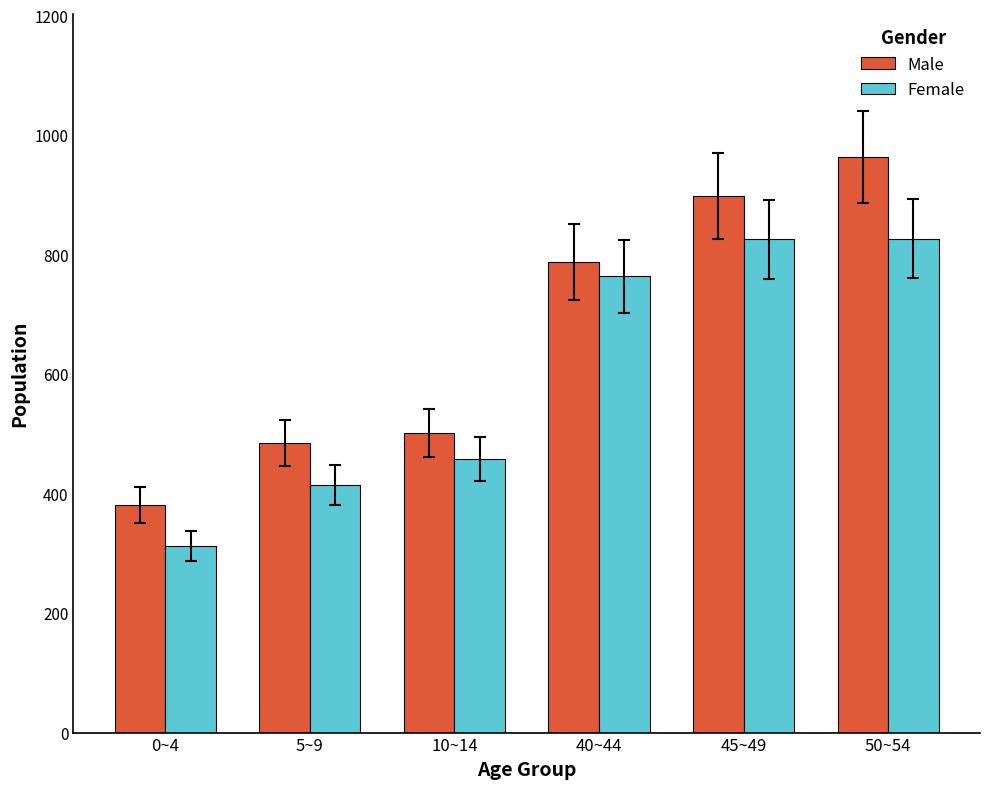

At 5~9, list the series in order from smallest to largest.

Female, Male